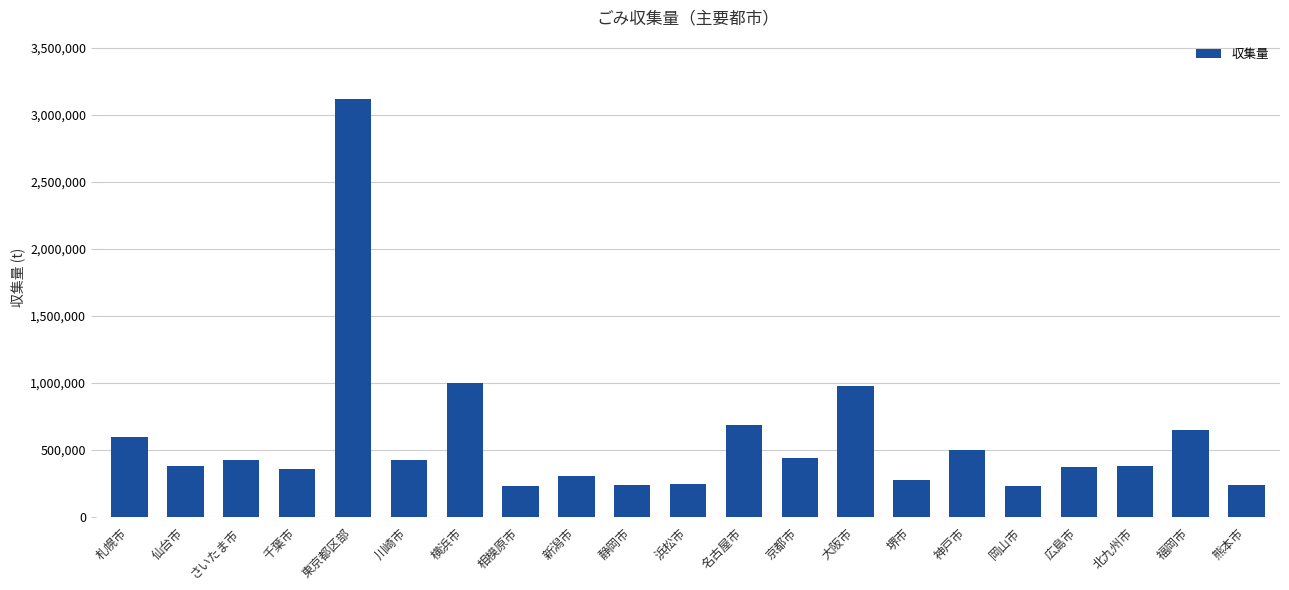

How many distinct data groups are displayed?

1